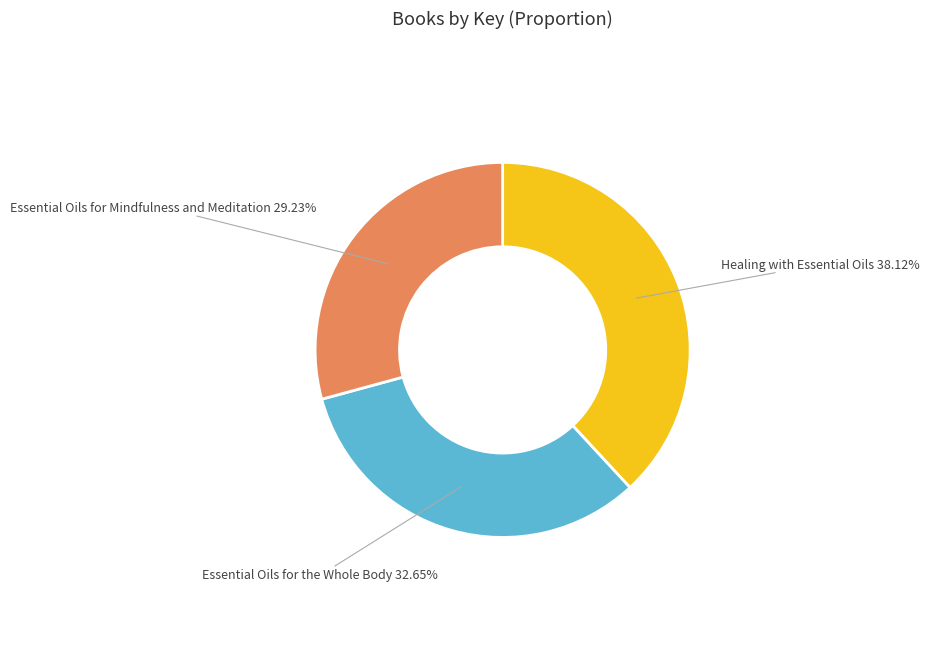

Is there any slice that represents more than half of the pie?

No